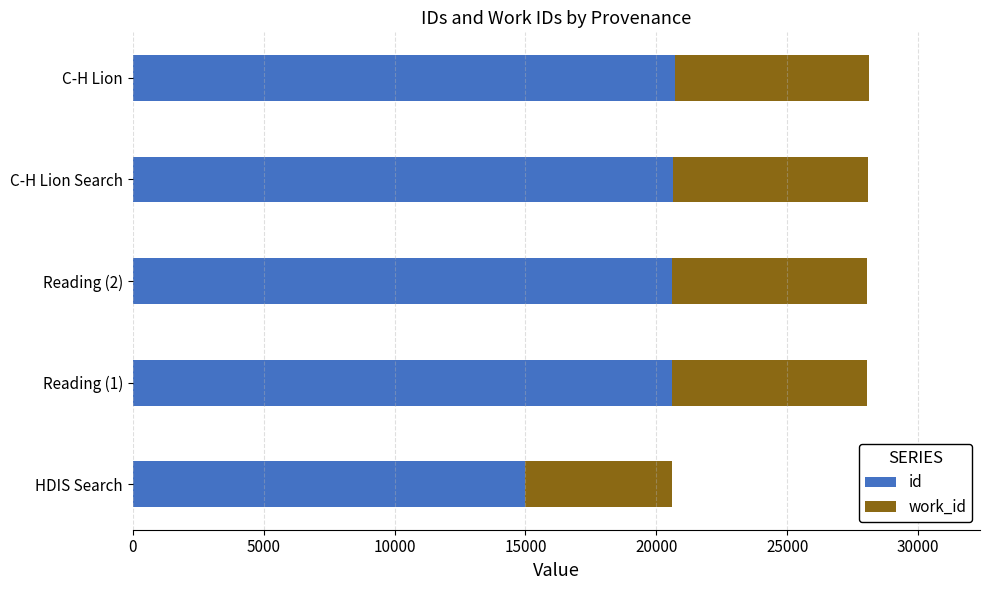

Which category has the lowest value in the id series?

HDIS Search